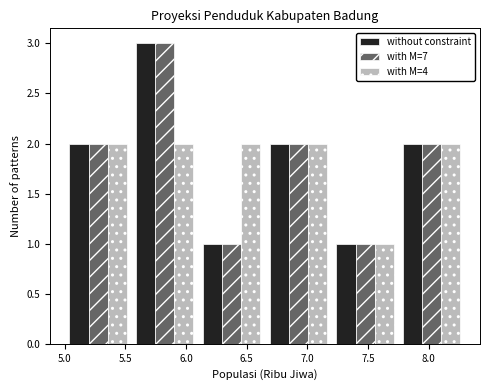

What is the height of the without constraint bar covering 6.65 to 7.20 on the x-axis? The values are not printed on the chart, so give them approximately, as read against the axis.

2